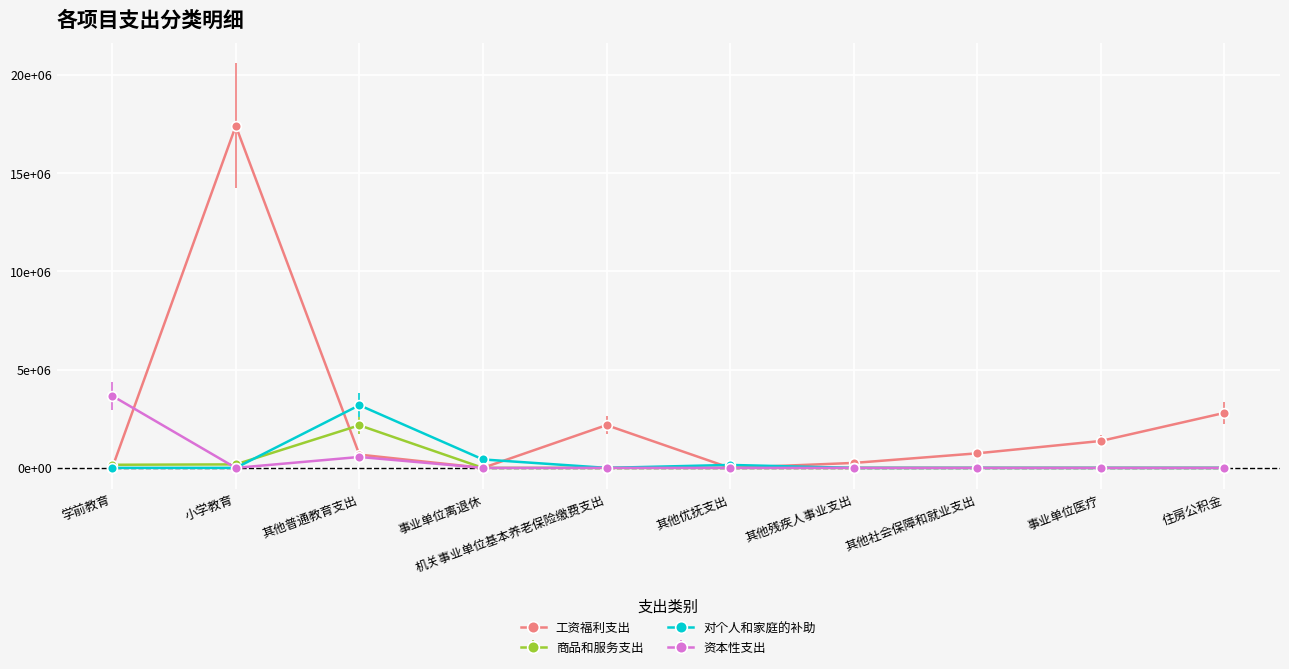

Reading left to right, extract all data points from this chart.

工资福利支出: 学前教育=0.0	小学教育=17399732.0	其他普通教育支出=674721.1	事业单位离退休=0.0	机关事业单位基本养老保险缴费支出=2176419.5	其他优抚支出=0.0	其他残疾人事业支出=251504.7	其他社会保障和就业支出=740473.9	事业单位医疗=1369058.1	住房公积金=2797902.0
商品和服务支出: 学前教育=157941.0	小学教育=176992.0	其他普通教育支出=2167284.2	事业单位离退休=0.0	机关事业单位基本养老保险缴费支出=0.0	其他优抚支出=0.0	其他残疾人事业支出=0.0	其他社会保障和就业支出=0.0	事业单位医疗=0.0	住房公积金=0.0
对个人和家庭的补助: 学前教育=0.0	小学教育=0.0	其他普通教育支出=3189469.8	事业单位离退休=428815.8	机关事业单位基本养老保险缴费支出=0.0	其他优抚支出=149640.0	其他残疾人事业支出=0.0	其他社会保障和就业支出=0.0	事业单位医疗=0.0	住房公积金=0.0
资本性支出: 学前教育=3666267.8	小学教育=0.0	其他普通教育支出=555588.7	事业单位离退休=0.0	机关事业单位基本养老保险缴费支出=0.0	其他优抚支出=0.0	其他残疾人事业支出=0.0	其他社会保障和就业支出=0.0	事业单位医疗=0.0	住房公积金=0.0